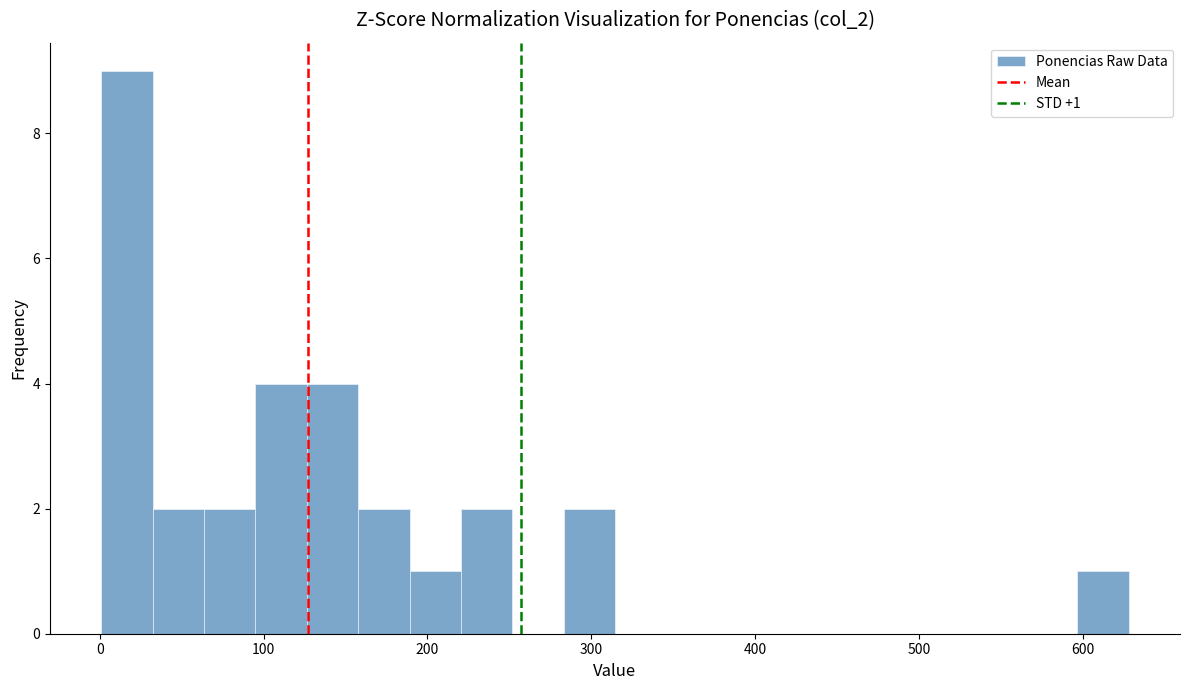

Read against the x-axis, roughly where is the centre of the tallest bar?

20